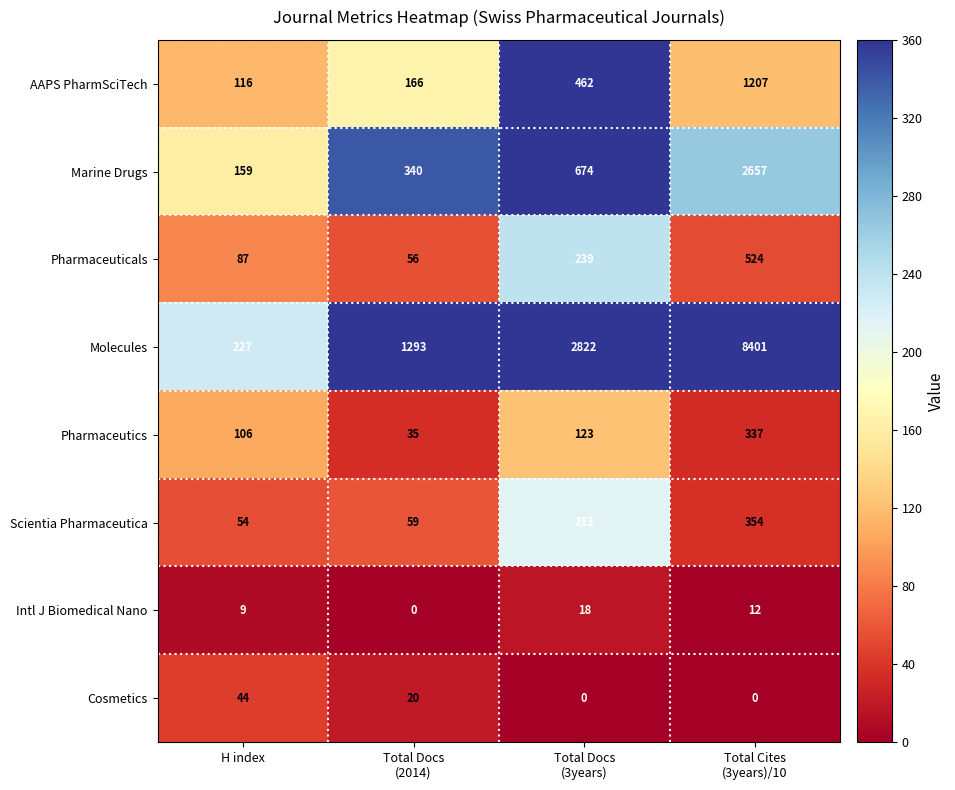

The Marine Drugs series shows 159 at H index. True or false?

True